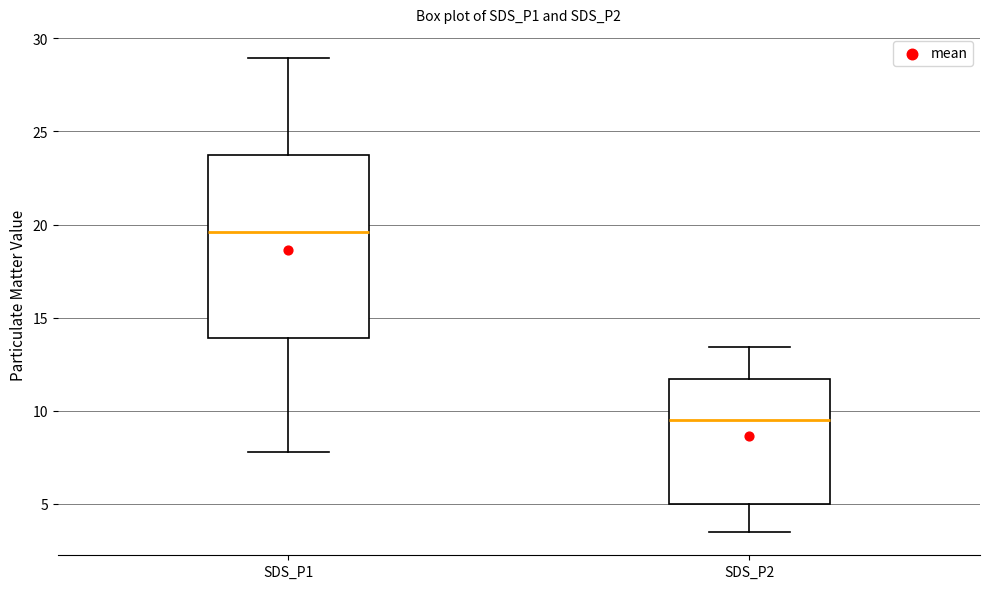

Reading left to right, read every box against the y-axis: the position of its median line, the range the box covers, and the ends of its whiskers. The values are not printed on the chart, so give them approximately, as read against the axis.

SDS_P1: median 19.5, box 14.0 to 23.5, whiskers 8.0 to 29.0
SDS_P2: median 9.5, box 5.0 to 11.5, whiskers 3.5 to 13.5